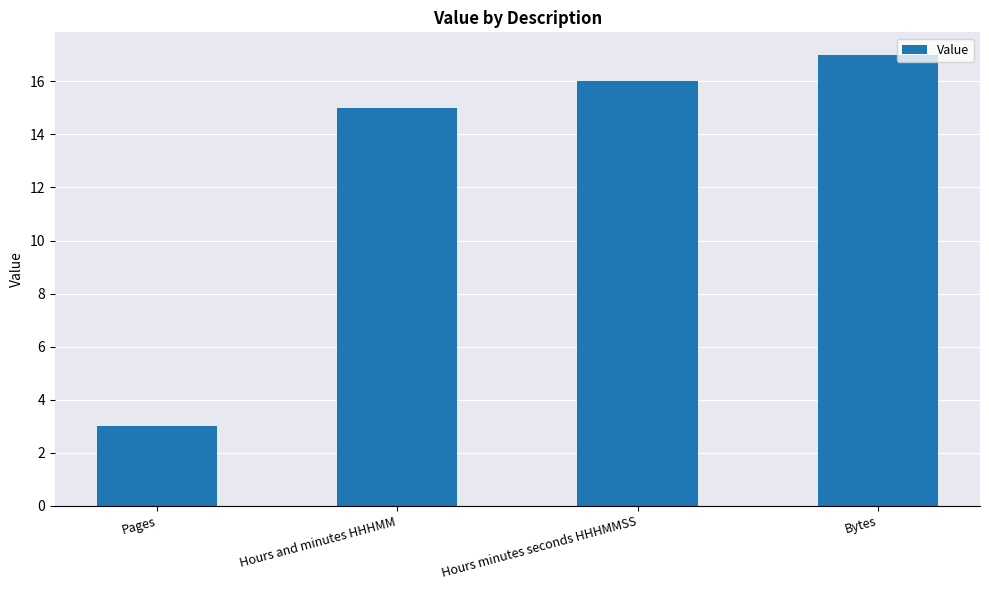

How many data points are less than 16?

2